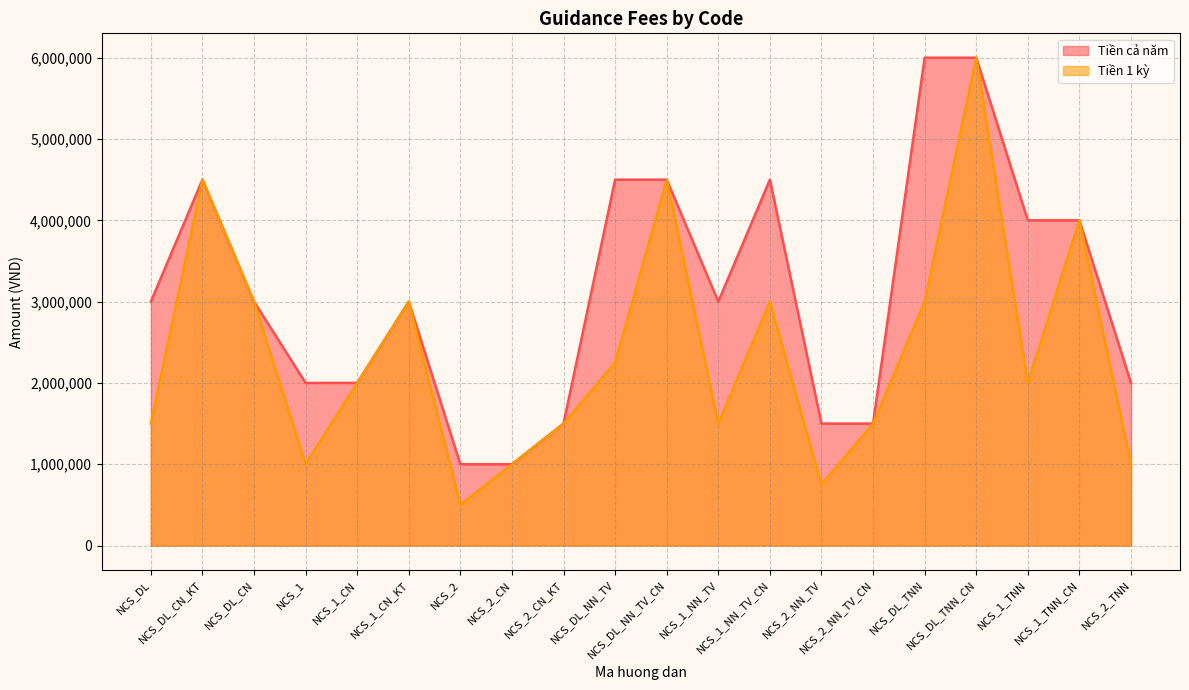

True or false: Tiền 1 kỳ and Tiền cả năm intersect in this chart.

False